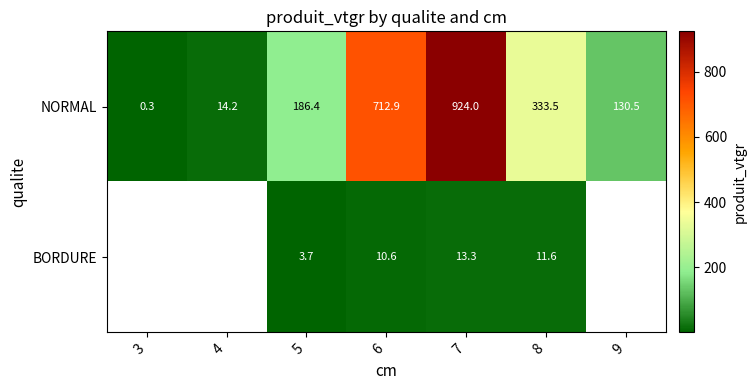

Between 5 and 6, which series saw the biggest shift?

NORMAL